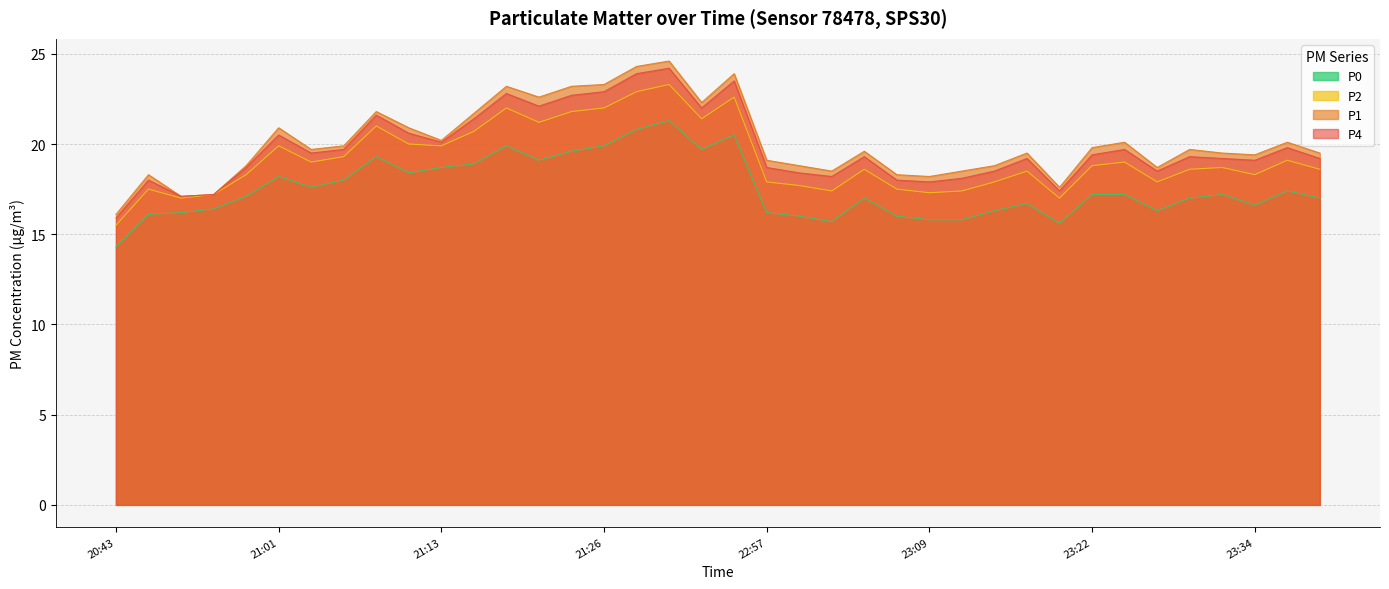

What is the value of the P4 point at the 5th from the left?

18.7